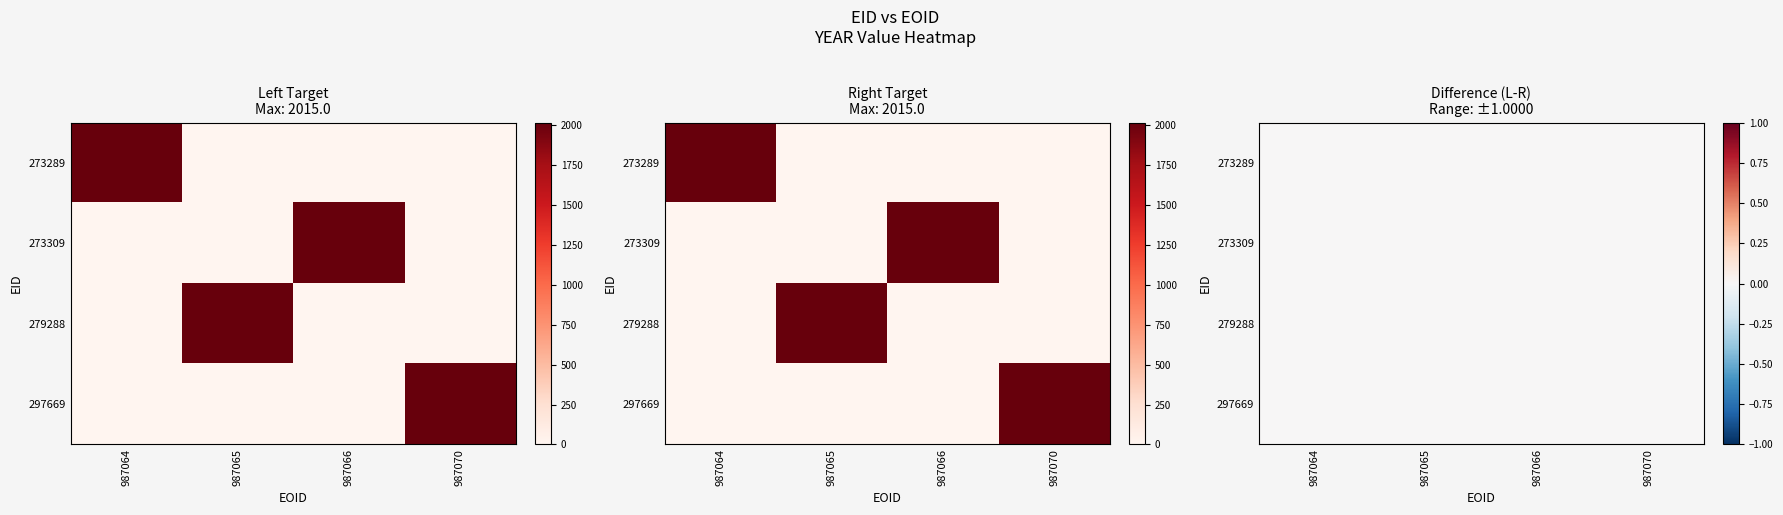

What is the difference between the maximum and minimum values in the 273289 series?

2015